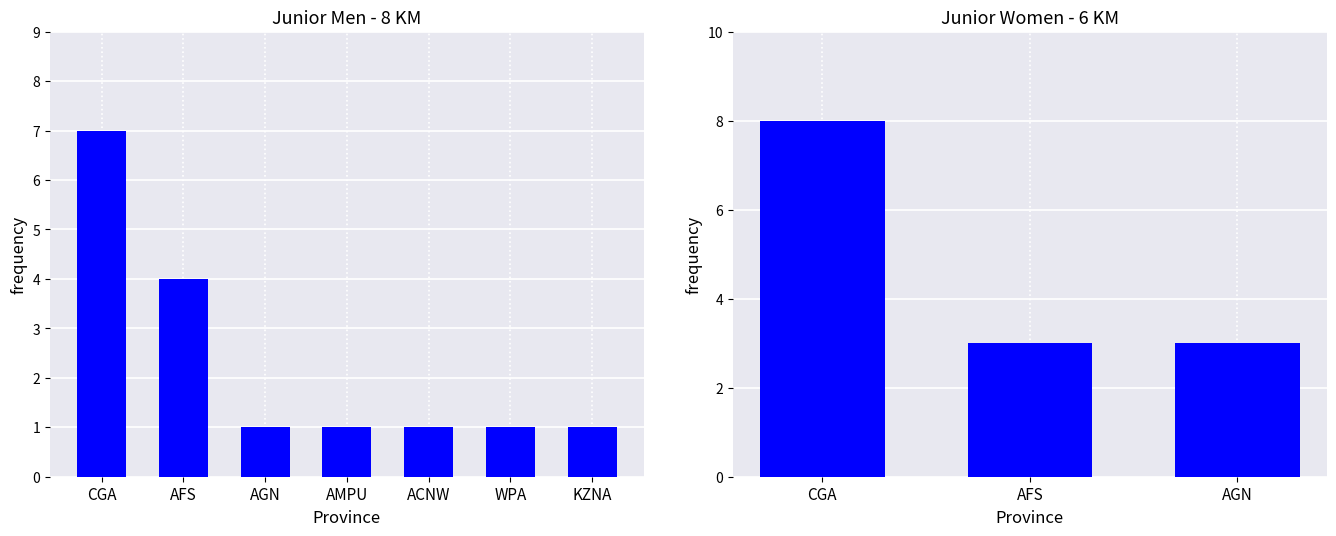

What is the ratio of the value at KZNA to the value at AGN?

1.0